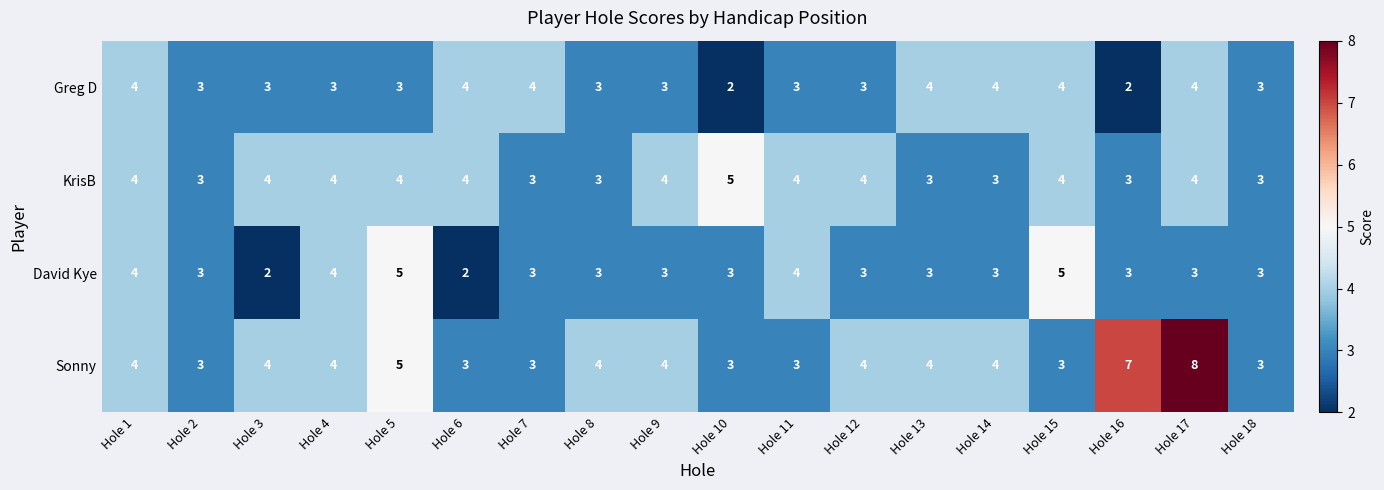

Which series changed the most between Hole 4 and Hole 16?

Sonny